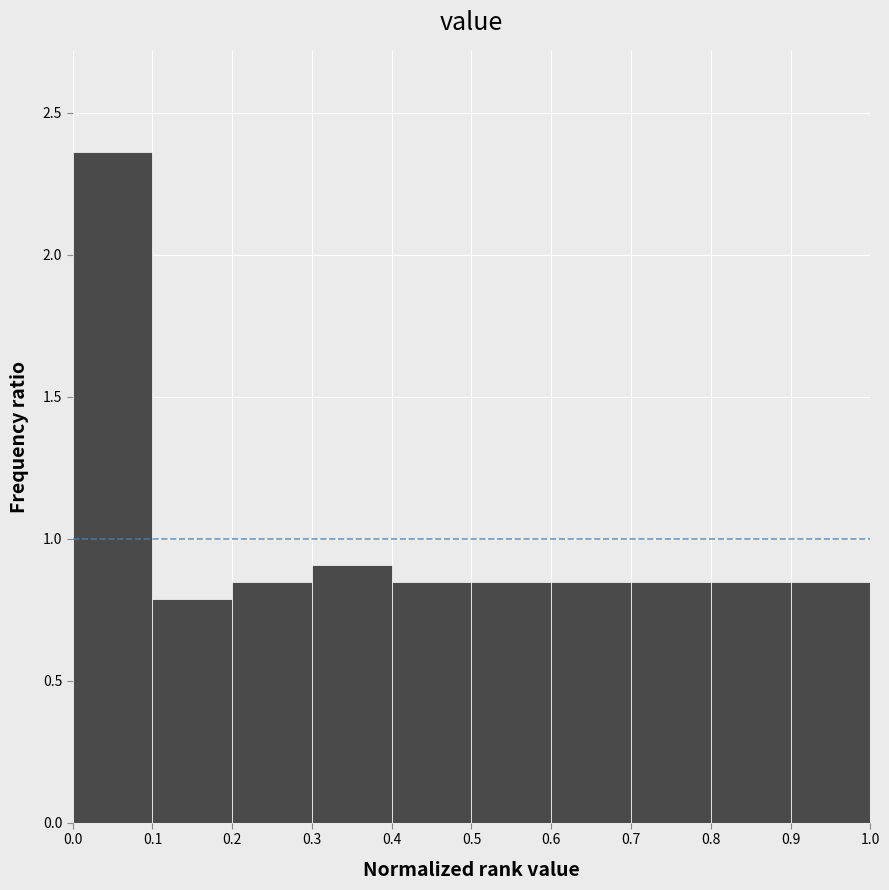

Reading left to right, transcribe this chart: for each bar, give the range it covers on the x-axis and its height. The values are not printed on the chart, so give them approximately, as read against the axis.

0.0 to 0.1: 2.35
0.1 to 0.2: 0.80
0.2 to 0.3: 0.85
0.3 to 0.4: 0.90
0.4 to 0.5: 0.85
0.5 to 0.6: 0.85
0.6 to 0.7: 0.85
0.7 to 0.8: 0.85
0.8 to 0.9: 0.85
0.9 to 1.0: 0.85